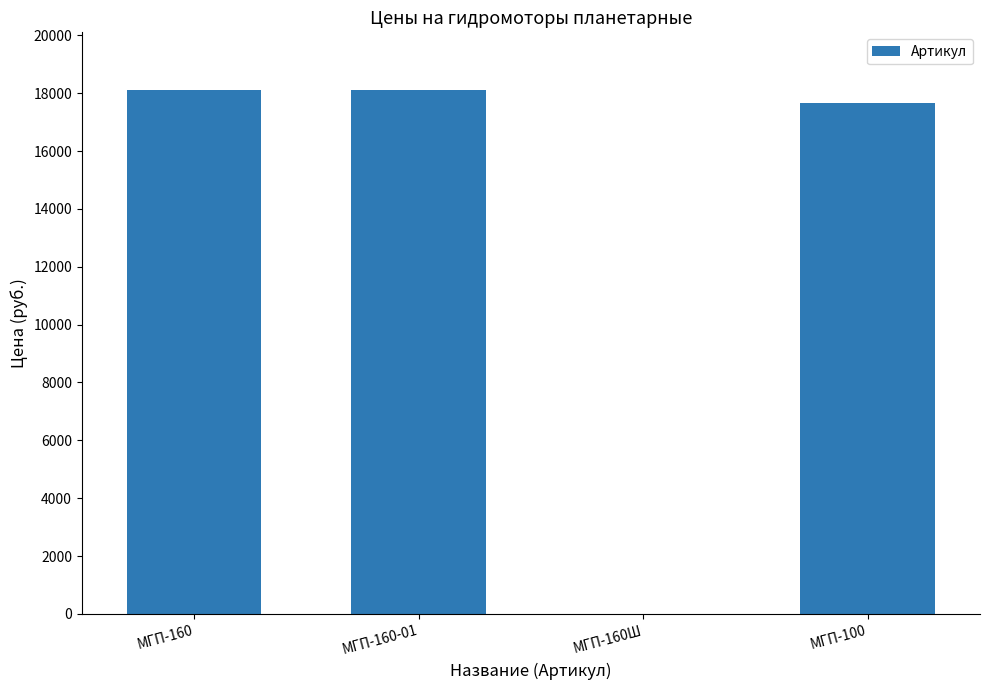

The value at МГП-160 is 18101. True or false?

True